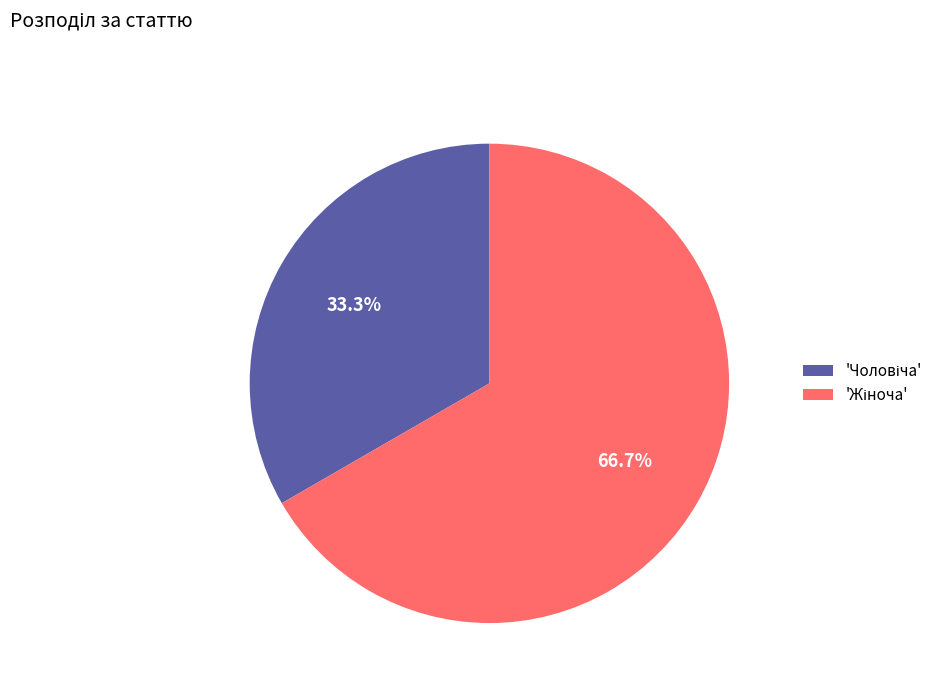

Is there any slice that represents more than half of the pie?

Yes